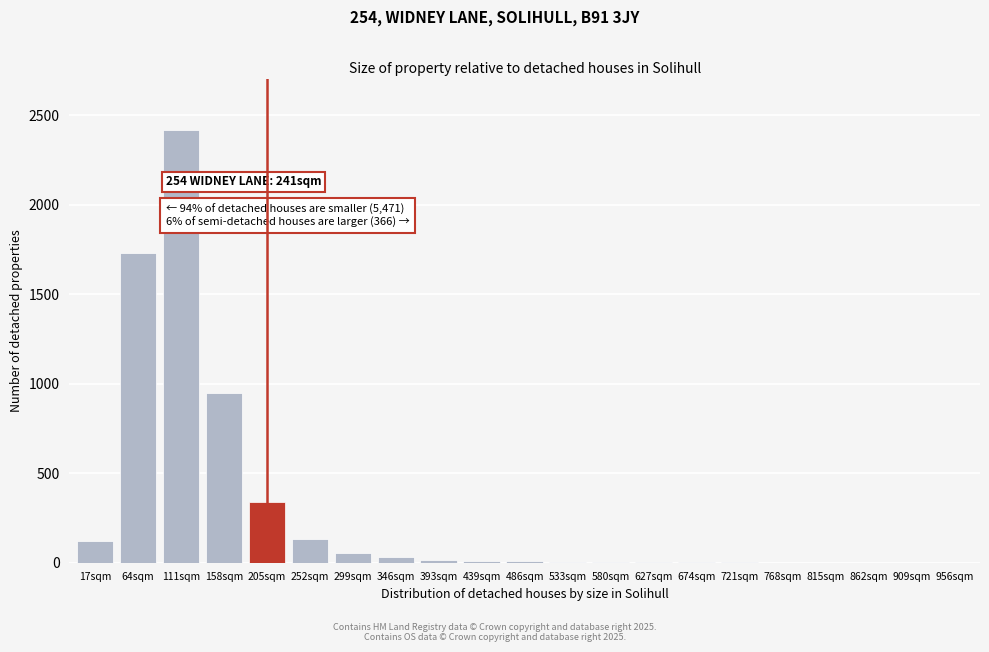

What is the greatest value displayed?

2415